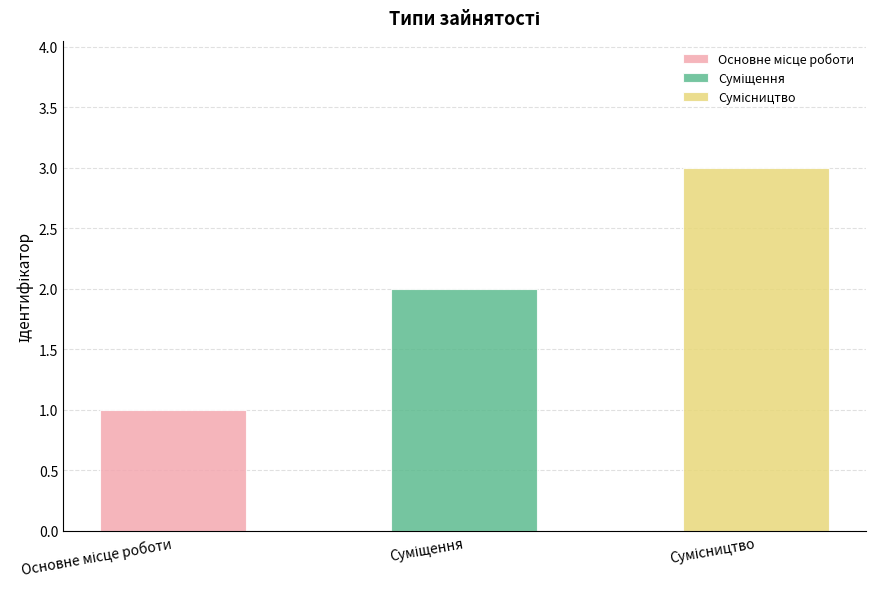

Which label corresponds to the smallest value in the chart?

Основне місце роботи